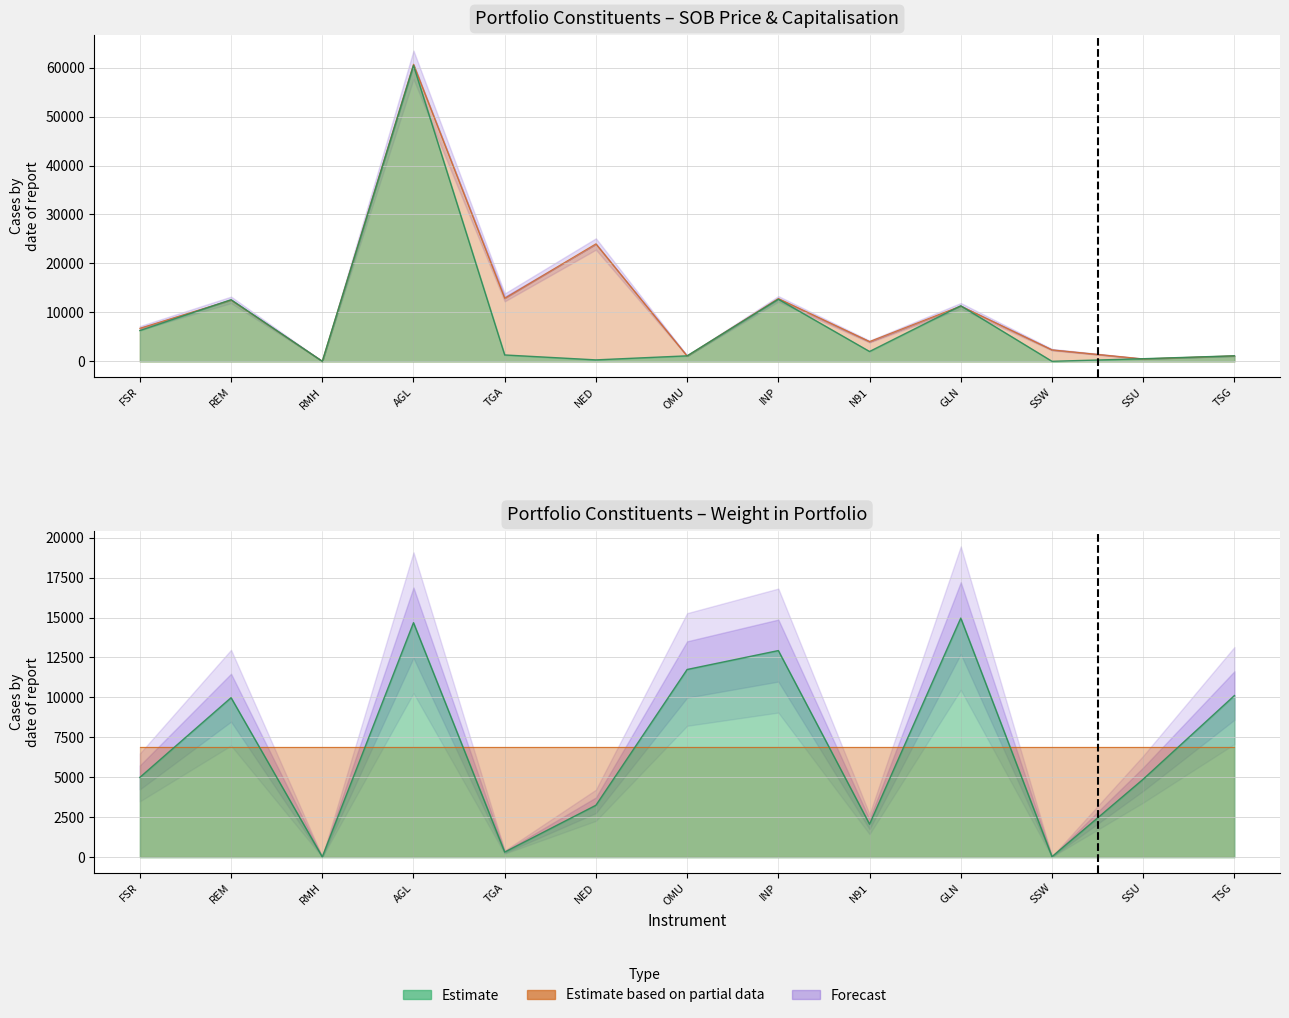

How many data points in Weight in Portfolio are above 4995?

6